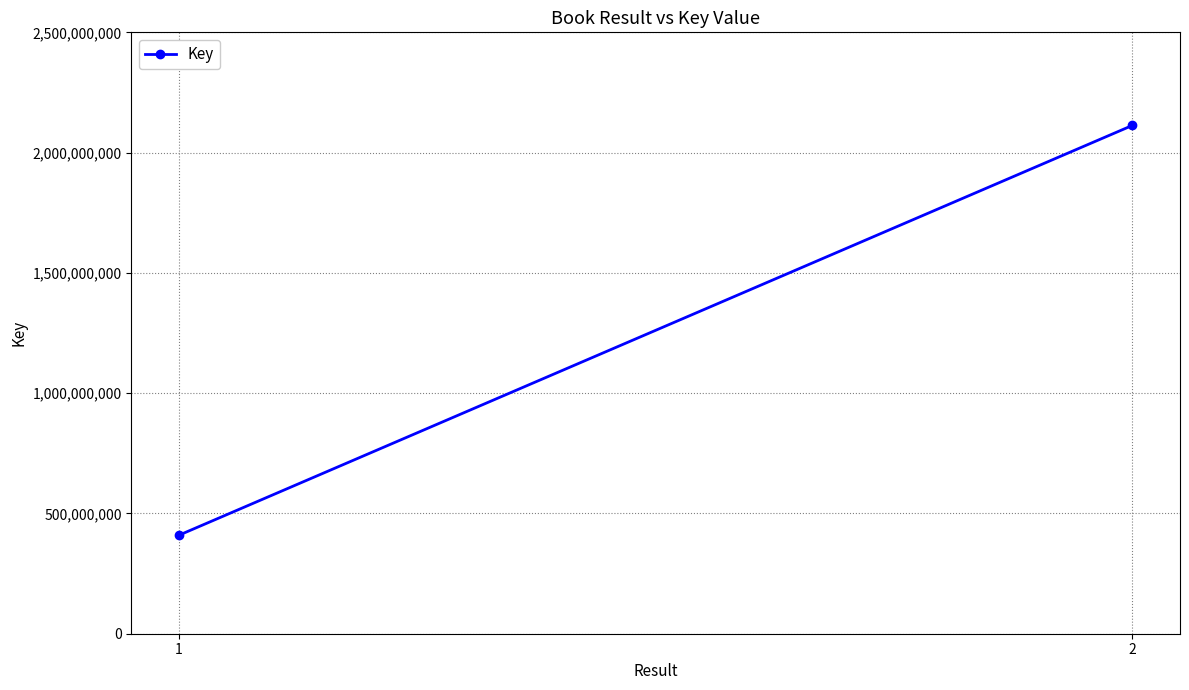

What is the ratio of the value at 1 to the value at 2?

0.2